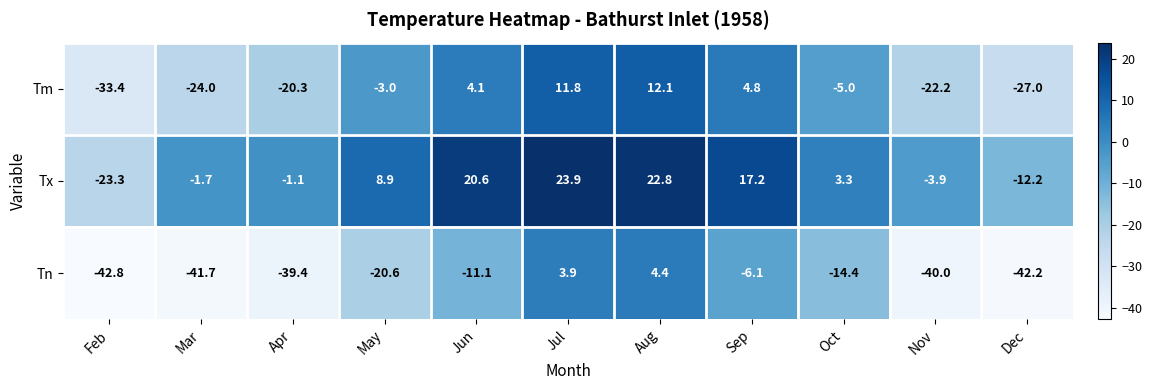

What is the minimum value for Tm?

-33.4